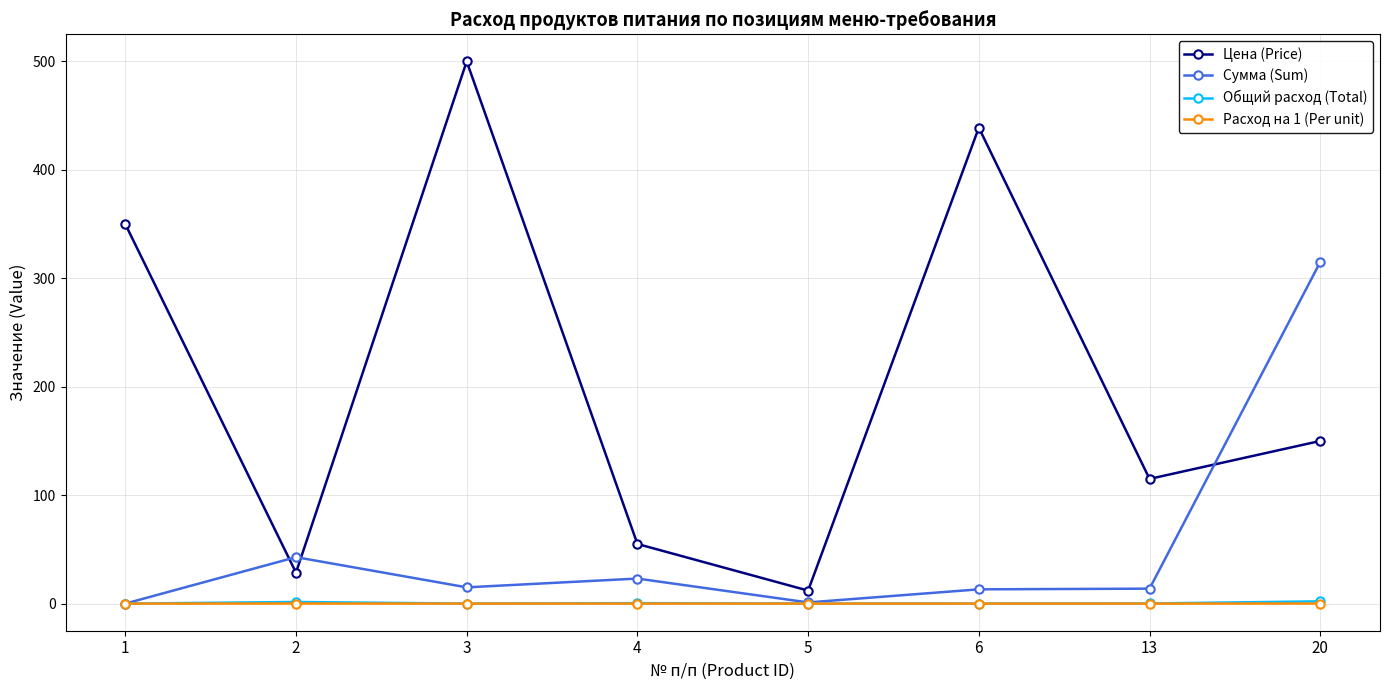

Where is the first local minimum for Цена (Price)?

2